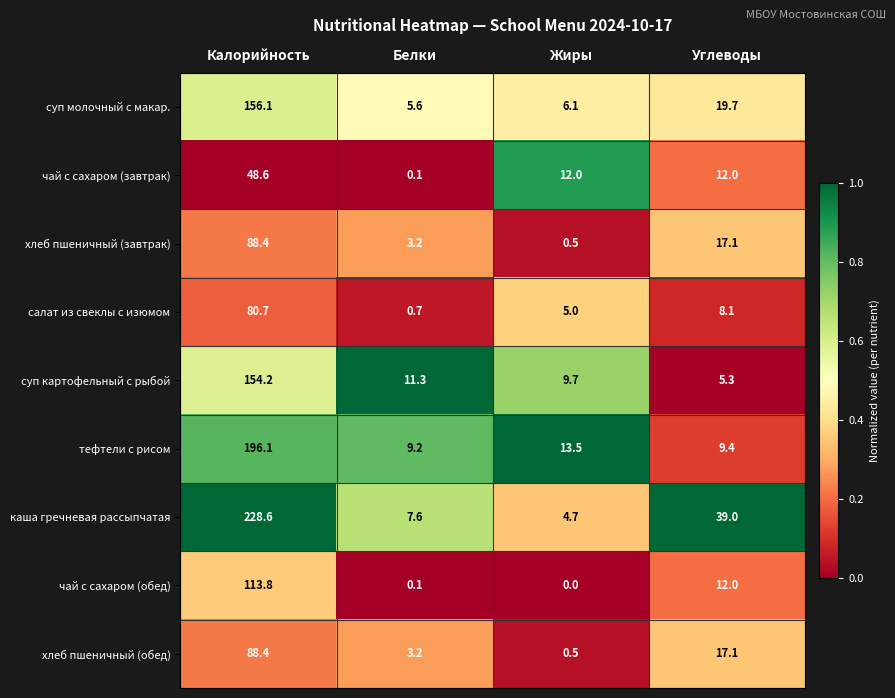

How many categories are shown in the chart?

4